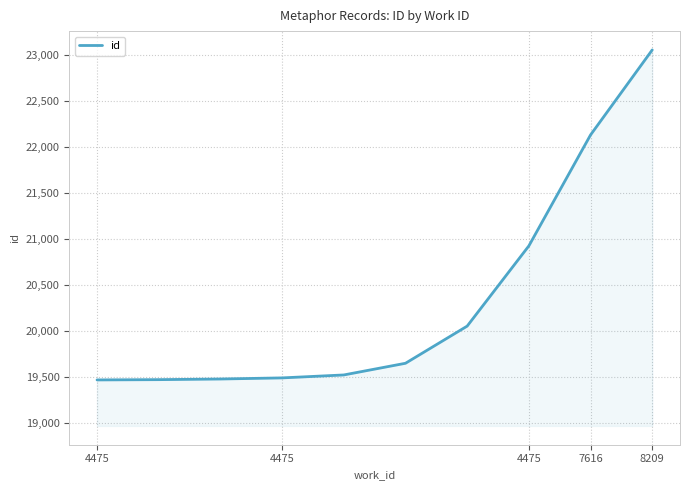

What is the label of the 6th point from the right?

8209